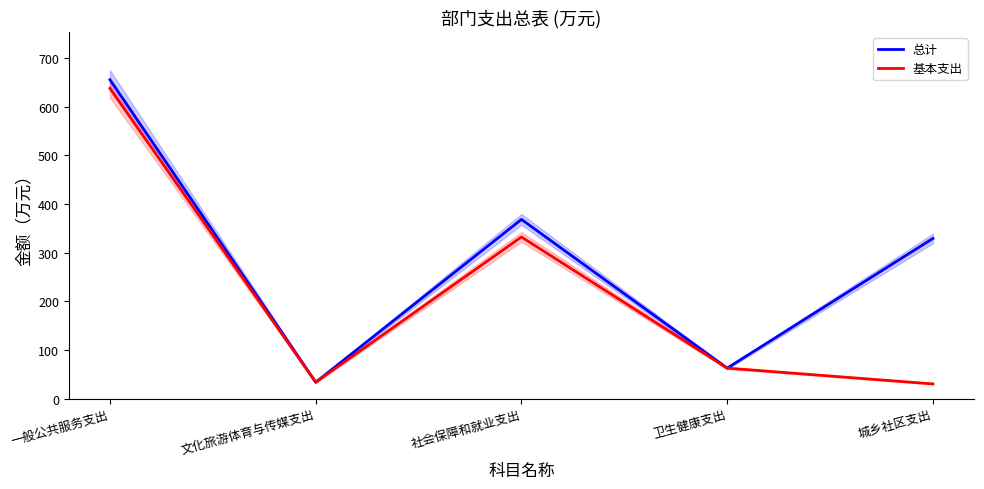

What is the total value across all series at 社会保障和就业支出?

700.0